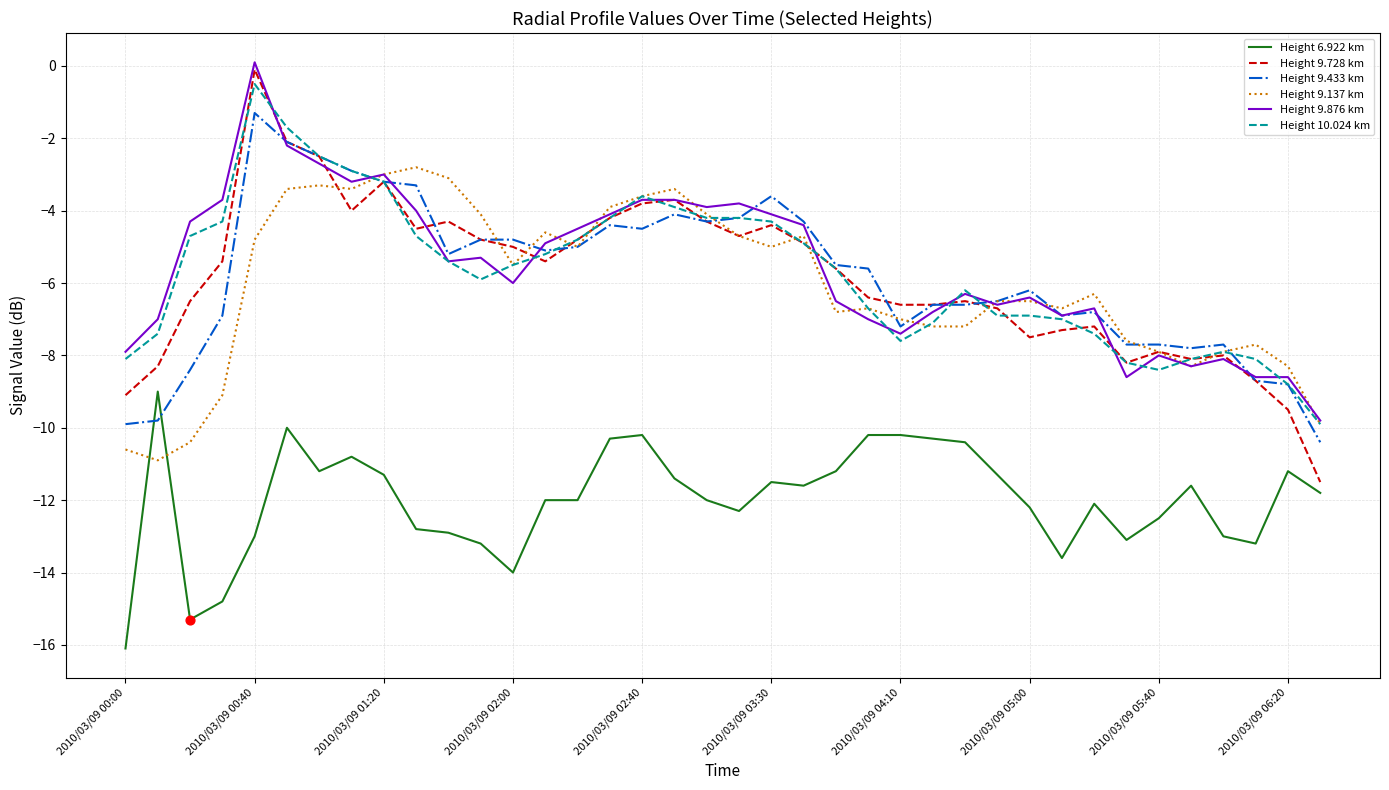

At how many categories does at least one series exceed 0?

1